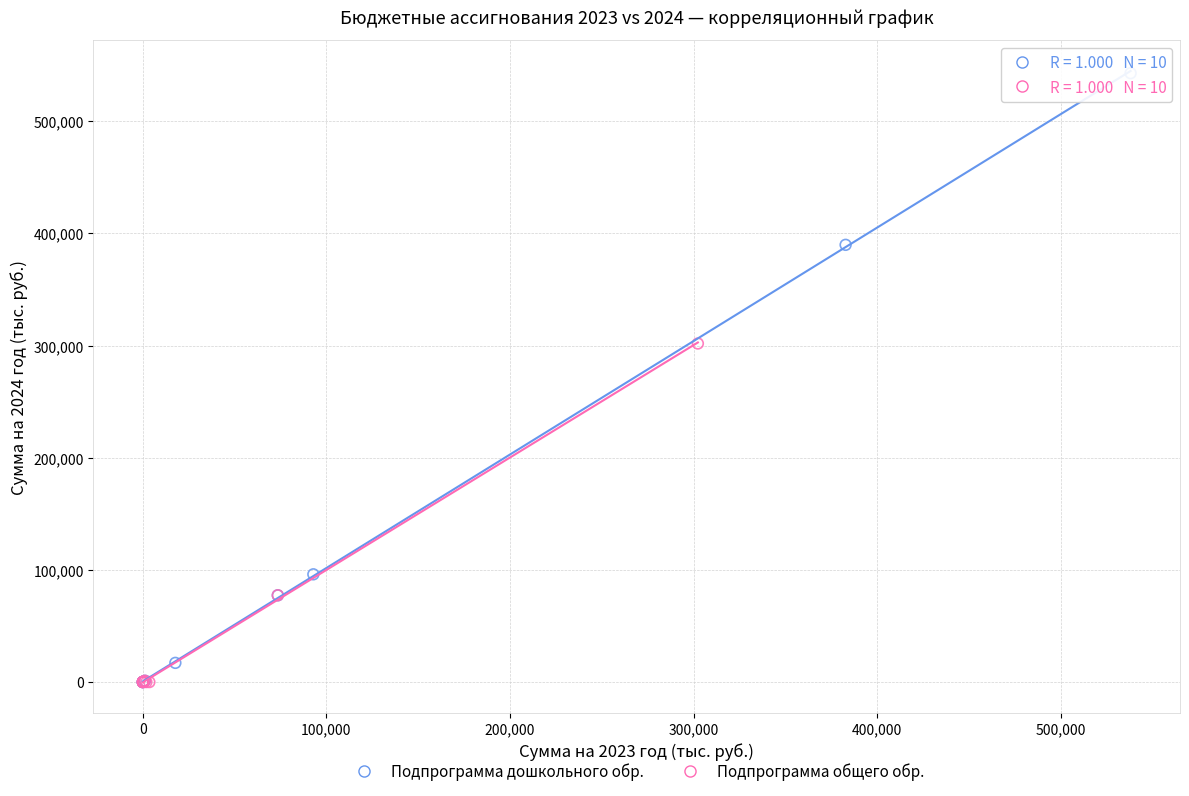

Which series has the widest spread of Y values?

Подпрограмма дошкольного обр.